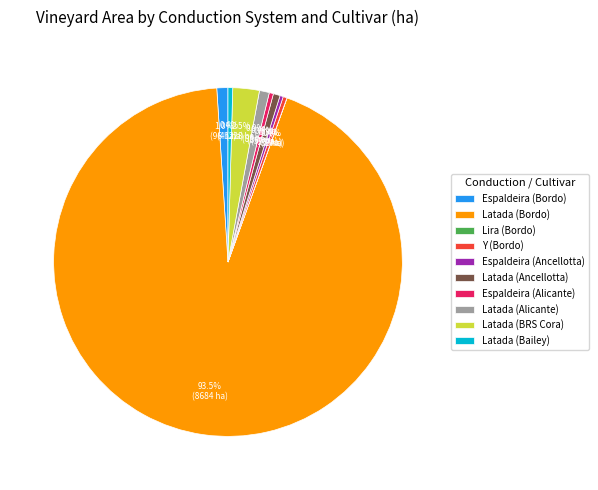

What is the largest slice in the pie chart?

Latada (Bordo)